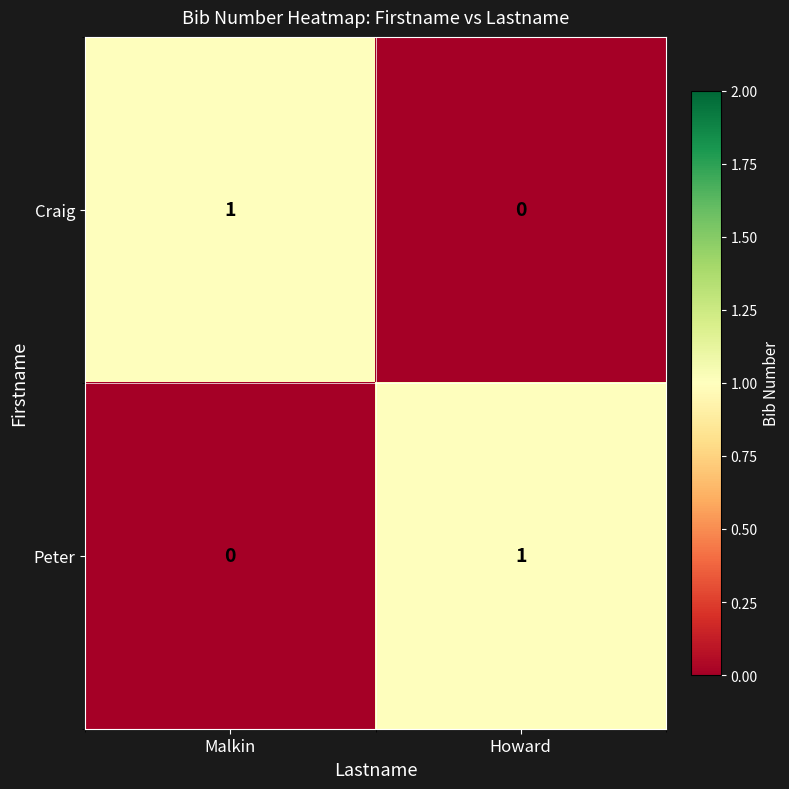

At how many categories does at least one series exceed 0?

2